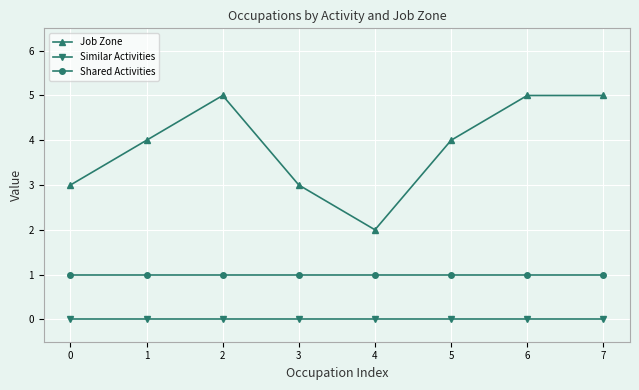

Which series has the widest spread of values?

Job Zone